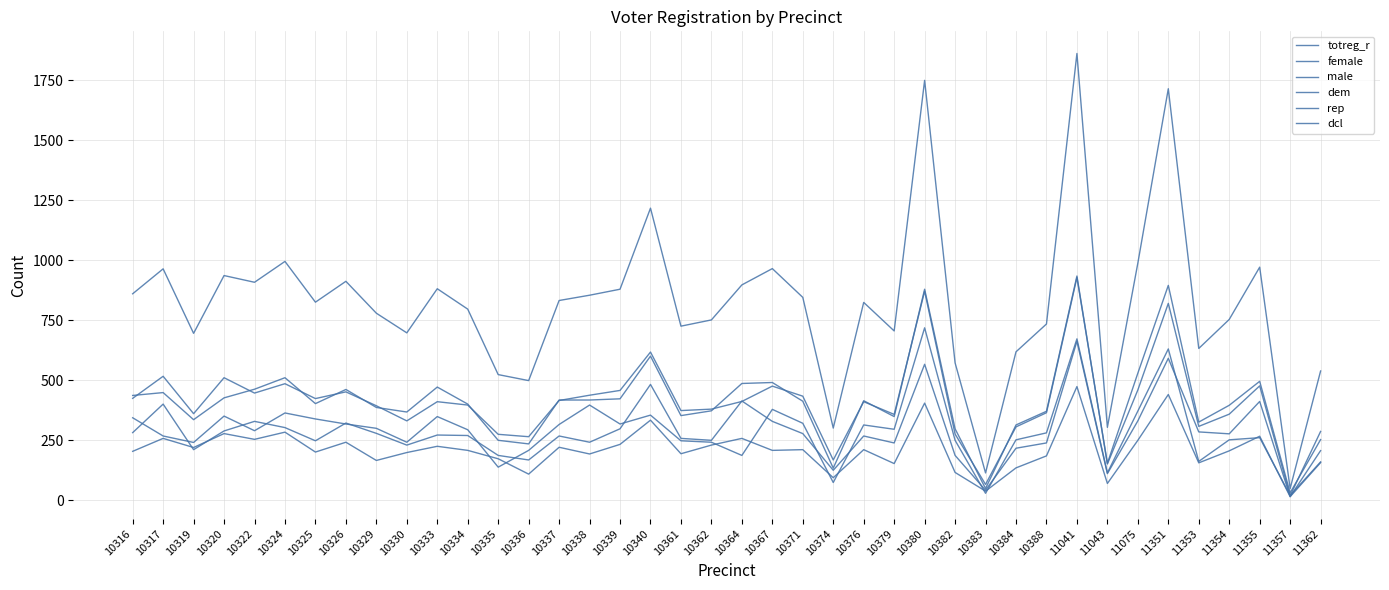

How many lines are shown in the chart?

6